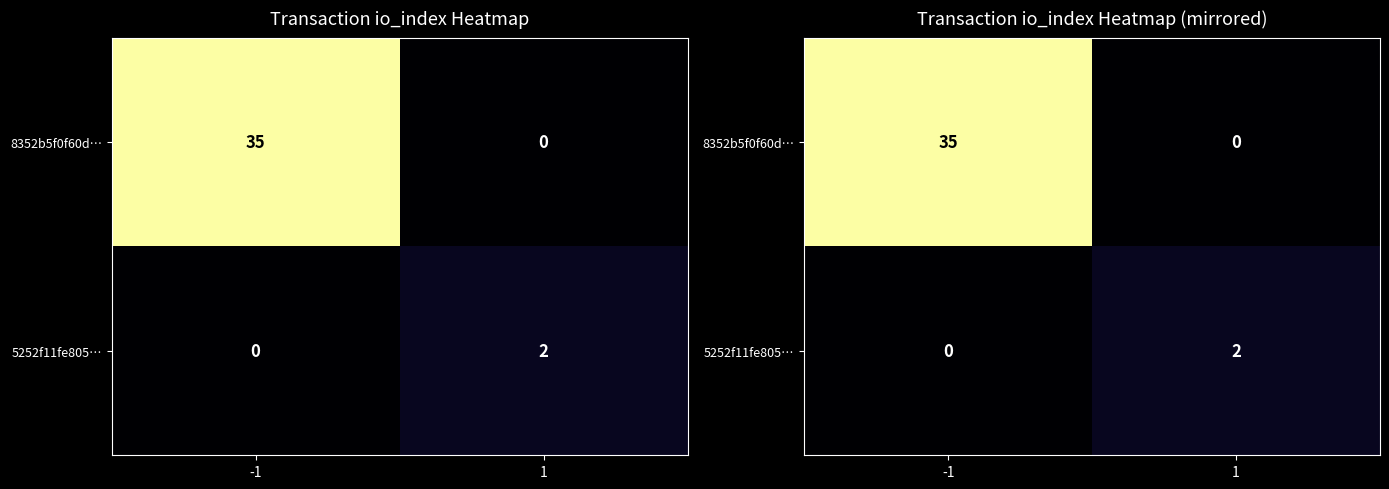

How many data points in 5252f11fe805… are less than 2?

1